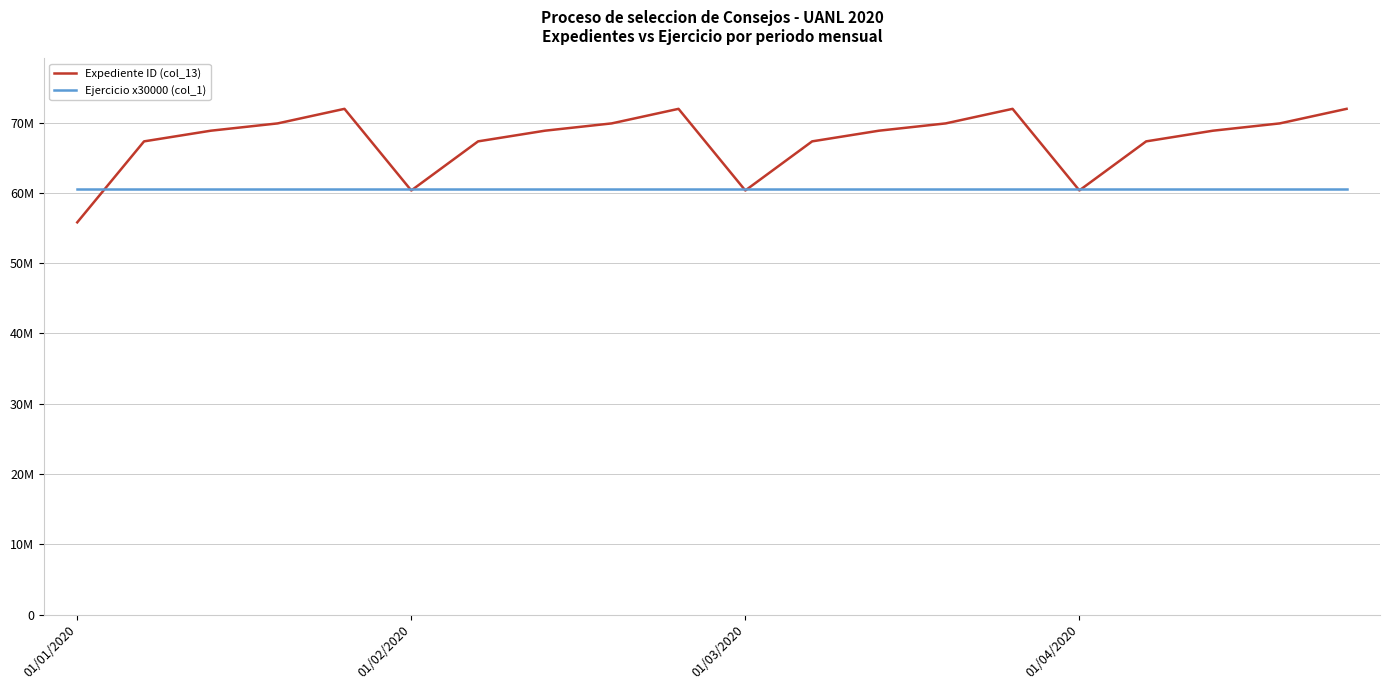

Which series has the largest range (max minus min)?

Expediente ID (col_13)